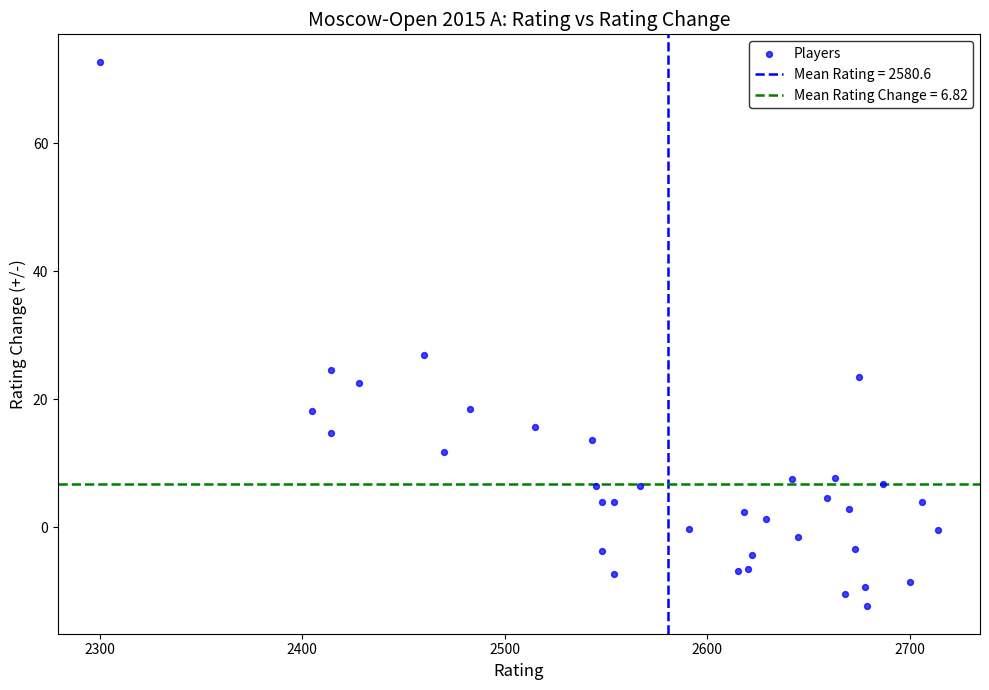

What Y value in the scatter plot is closest to 30?

26.9